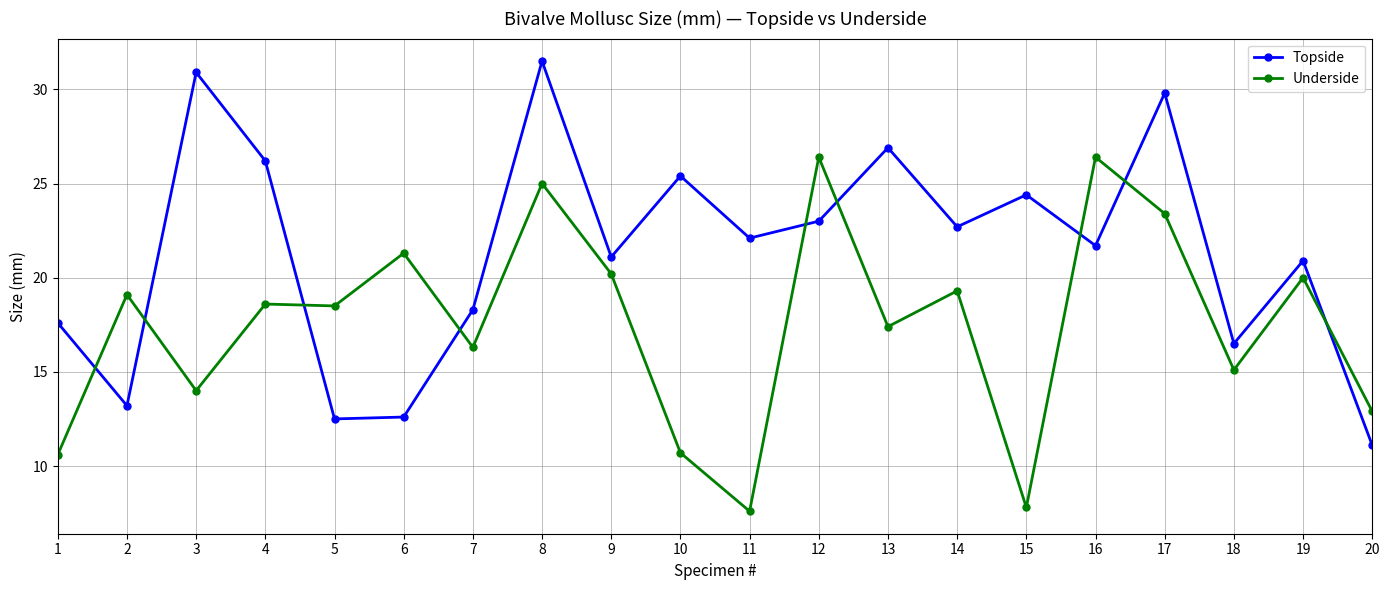

What is the difference between the maximum and second lowest values in the Underside series?

18.6